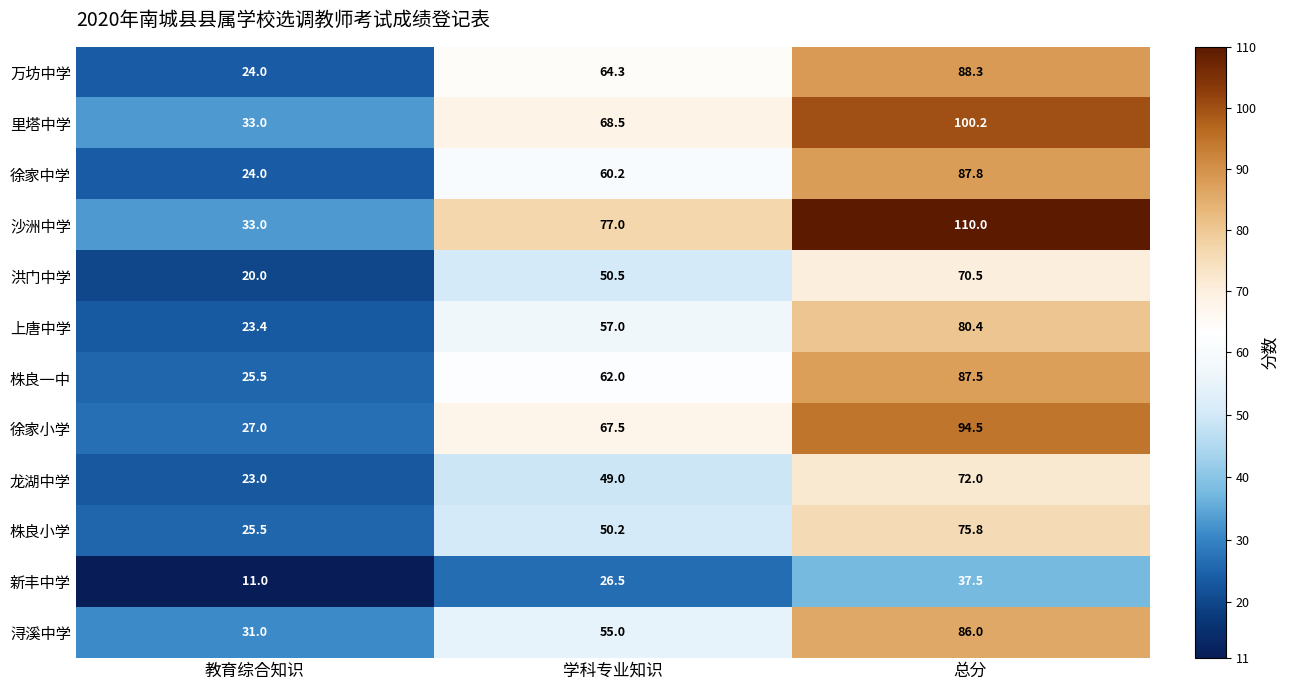

At 学科专业知识, list the series in order from smallest to largest.

新丰中学, 龙湖中学, 株良小学, 洪门中学, 浔溪中学, 上唐中学, 徐家中学, 株良一中, 万坊中学, 徐家小学, 里塔中学, 沙洲中学